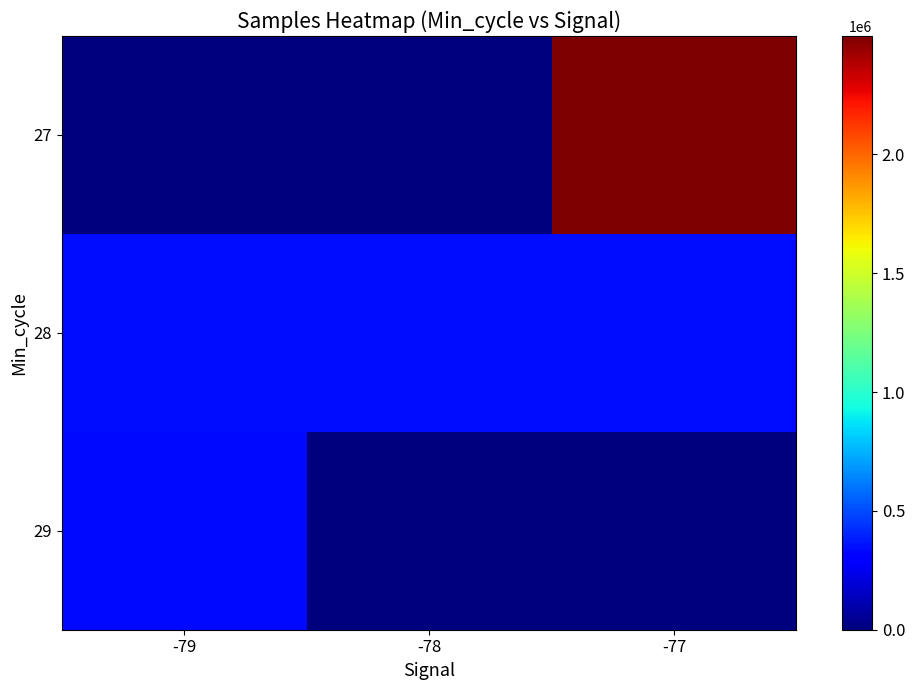

Which series has the widest spread of values?

27